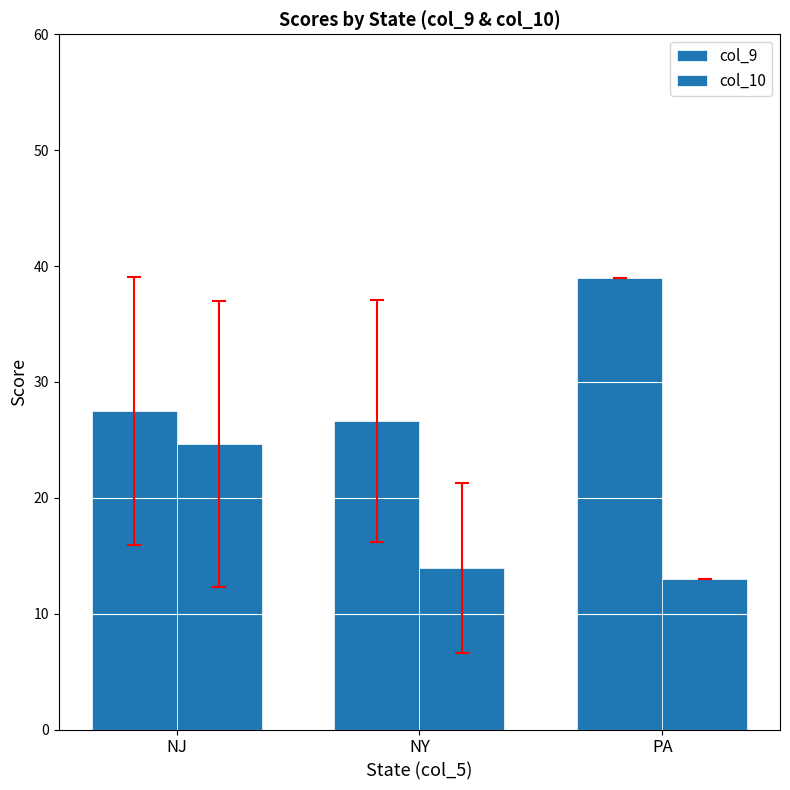

What is the label of the 1st bar from the right?

PA